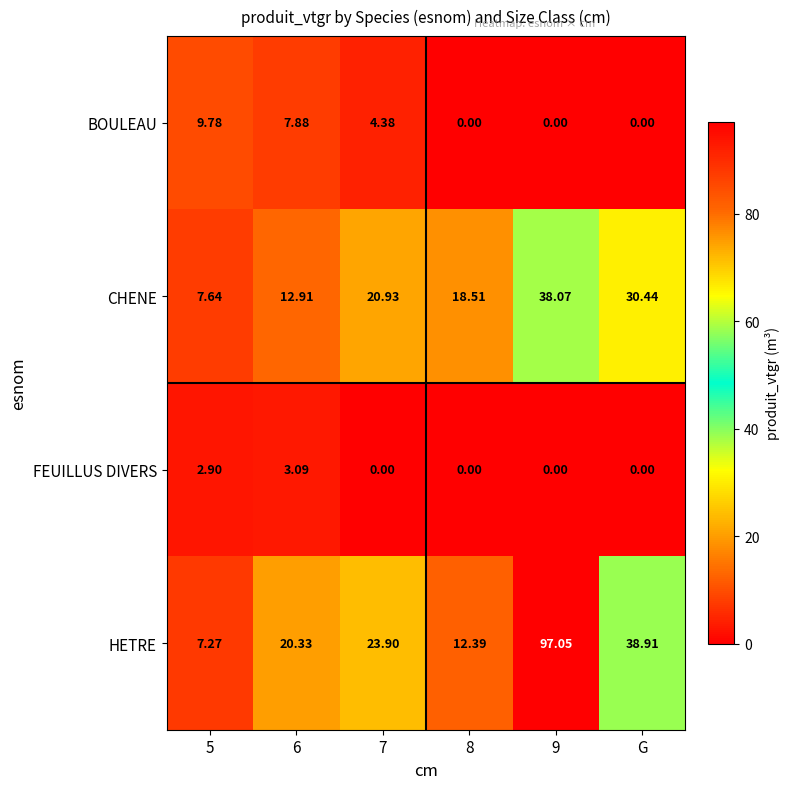

At which label is HETRE closest to 52?

G